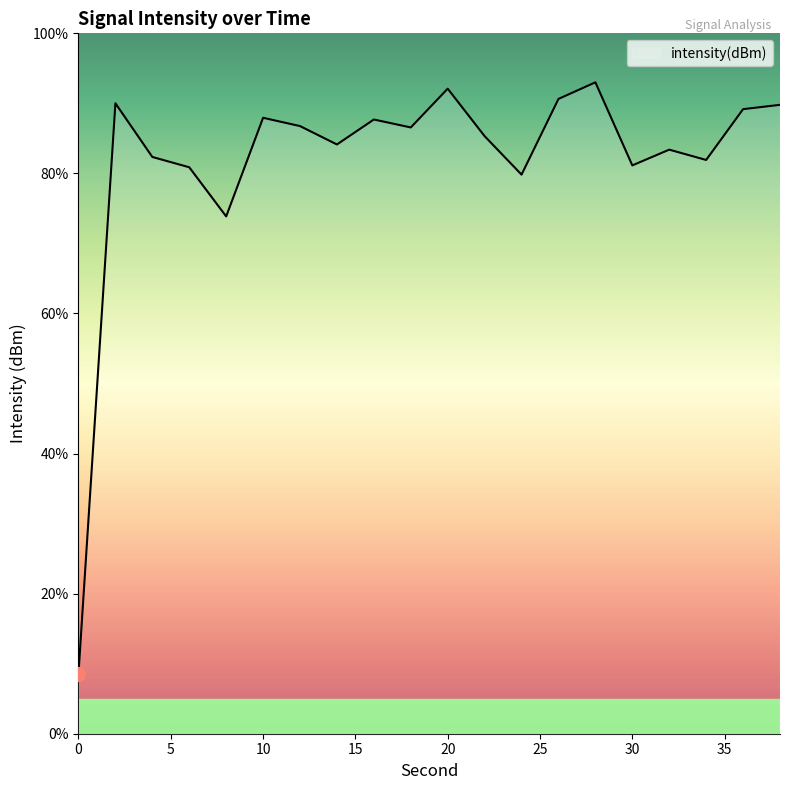

What is the minimum value shown in the chart?

8.6